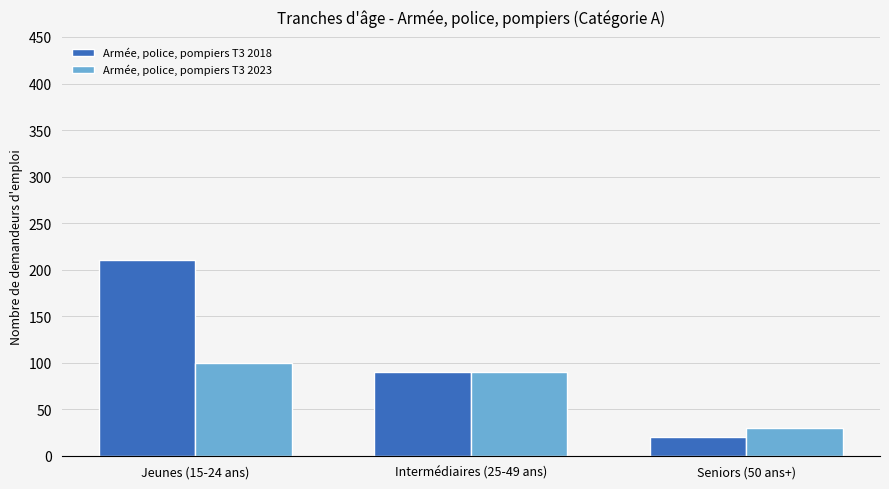

Count the number of categories in the chart.

3